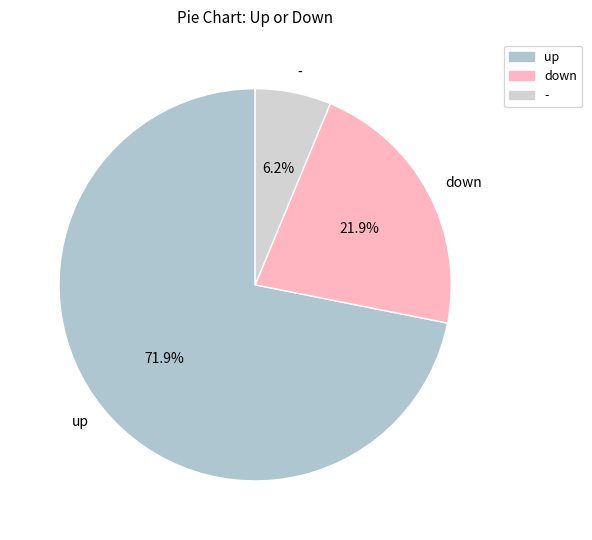

Is the sum of - and up greater than half?

Yes